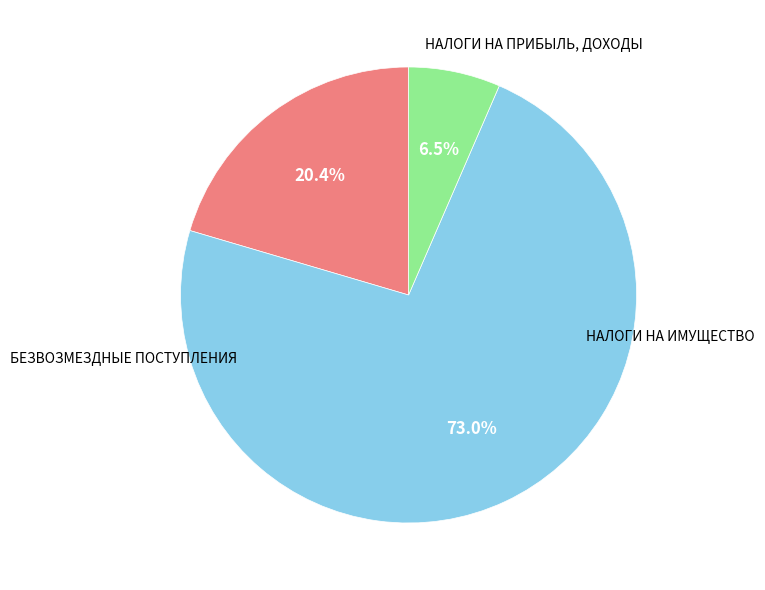

Is there any slice that represents more than half of the pie?

Yes